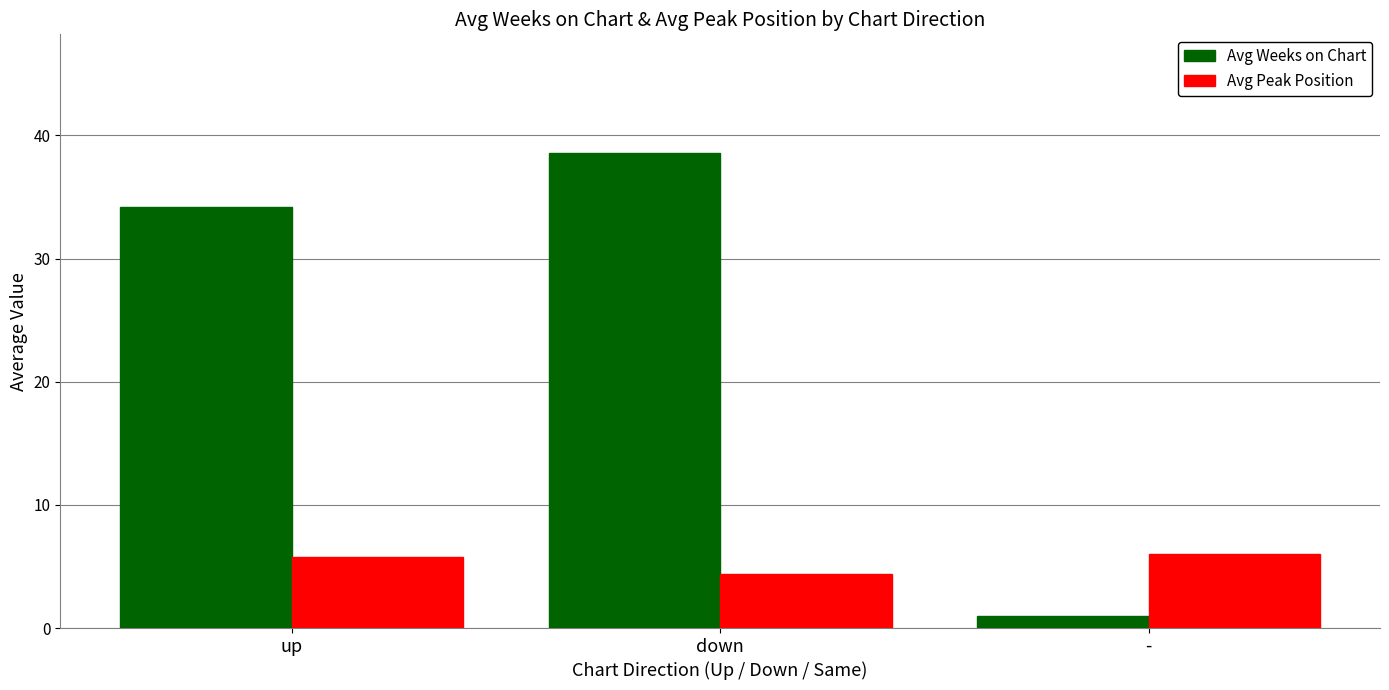

What is the sum of the Avg Peak Position values at up and -?

11.7